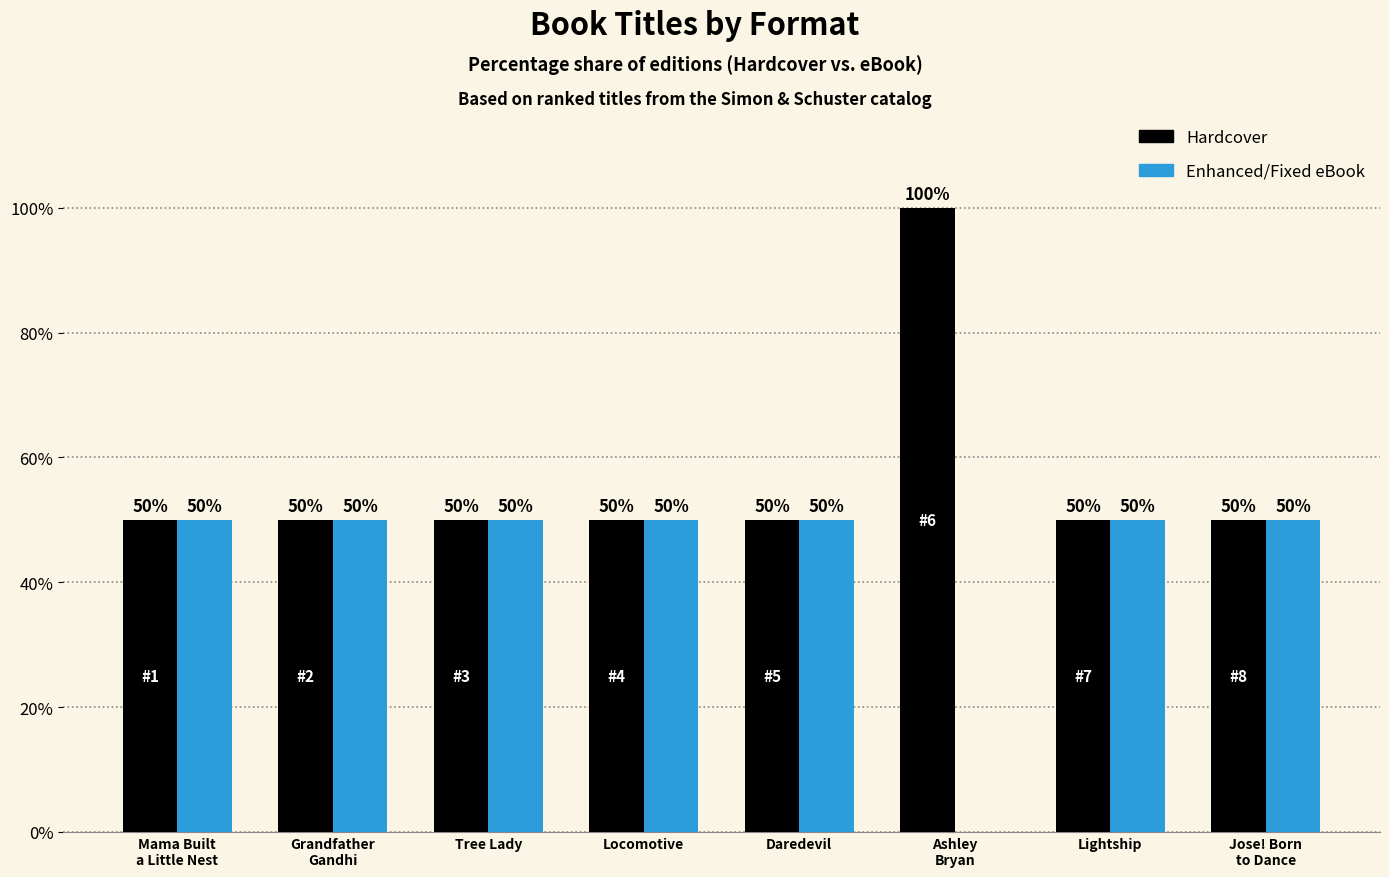

The value of Hardcover at Mama Built
a Little Nest is 50. True or false?

True